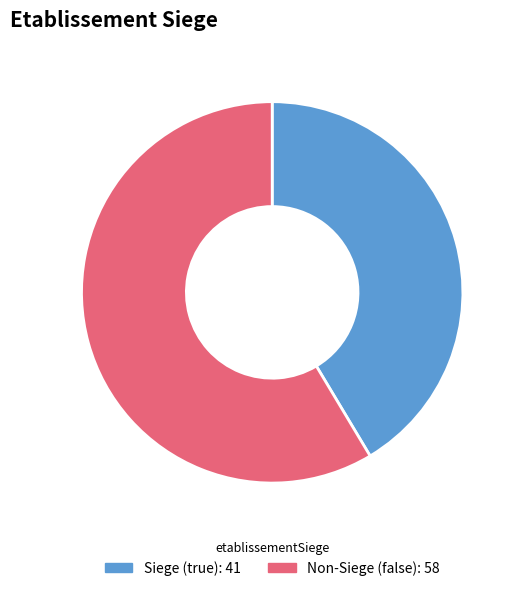

Does any single category account for the majority?

Yes